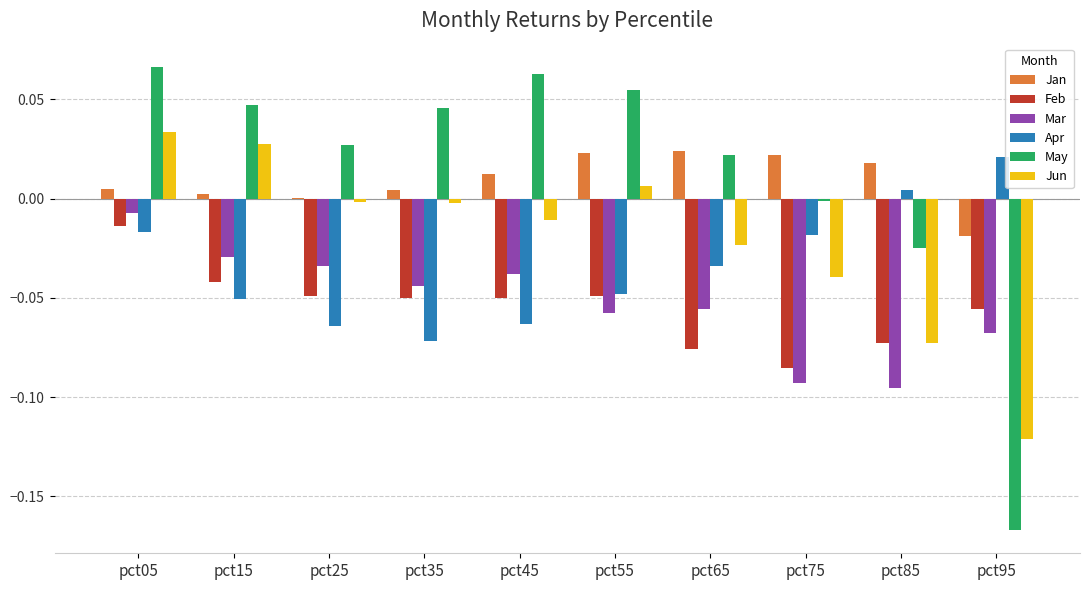

True or false: May has a value of -0.3 at pct95.

False